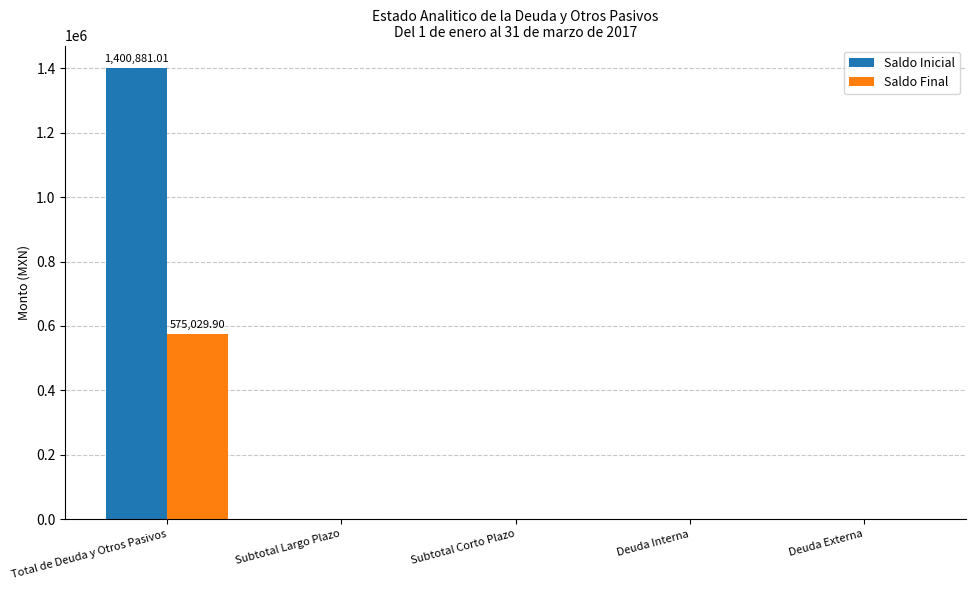

What is the sum of the Saldo Inicial values at Deuda Interna and Total de Deuda y Otros Pasivos?

1400881.0